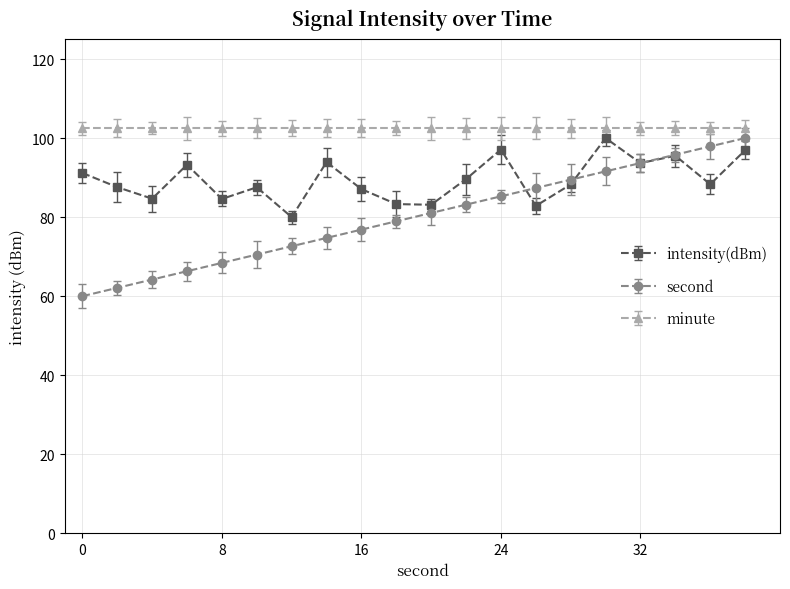

Is this an area chart (filled region under the line)?

No